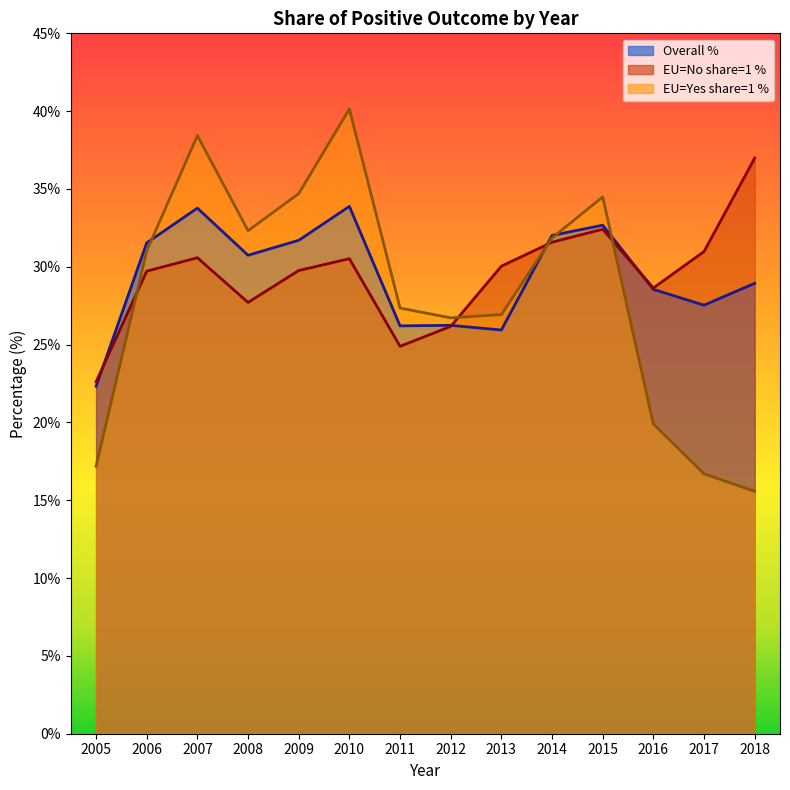

Is the value of eu=no (share=1) at 2015 greater than the value of eu=yes (share=1) at 2010?

No